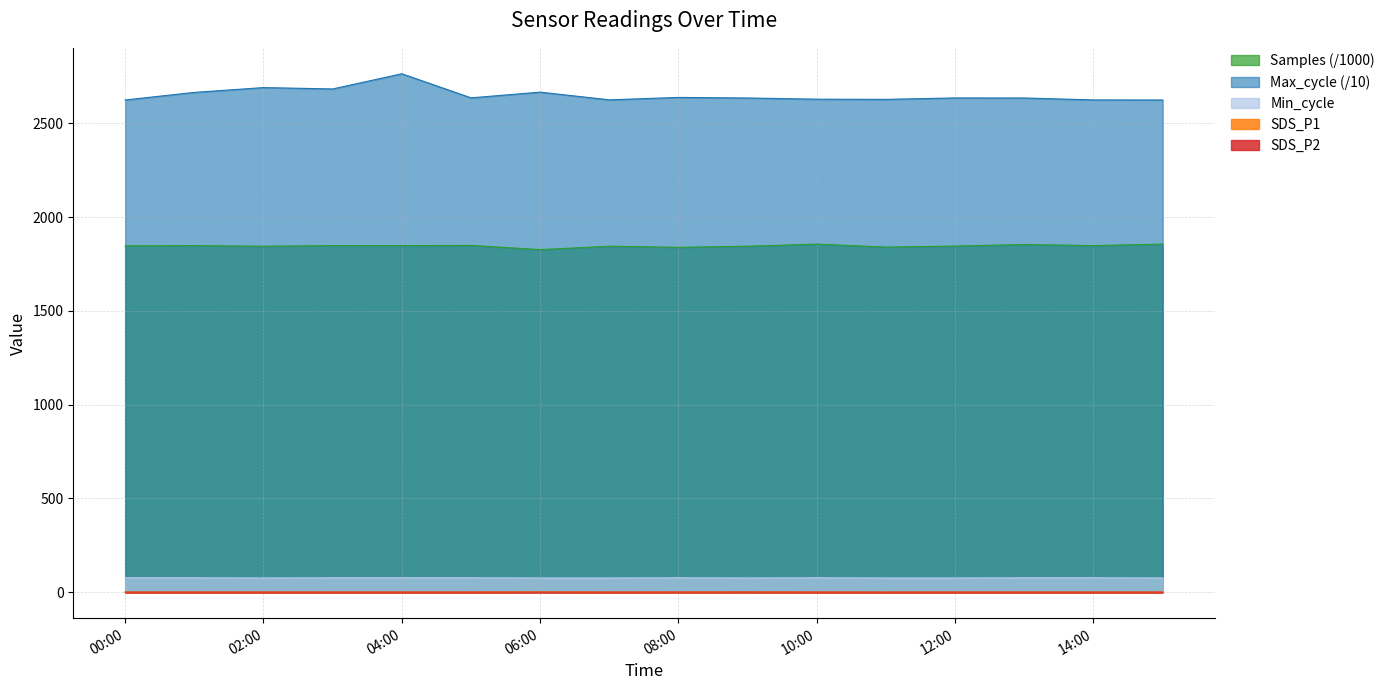

True or false: SDS_P1 has more than 0 interior local peaks.

True